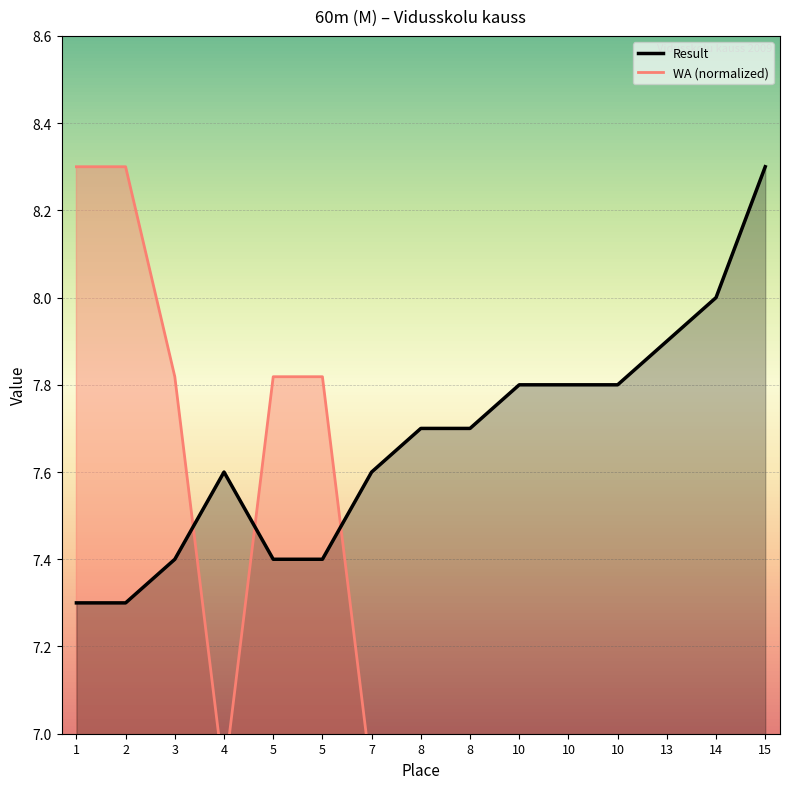

What is the difference between the highest and lowest values at 3?

0.4